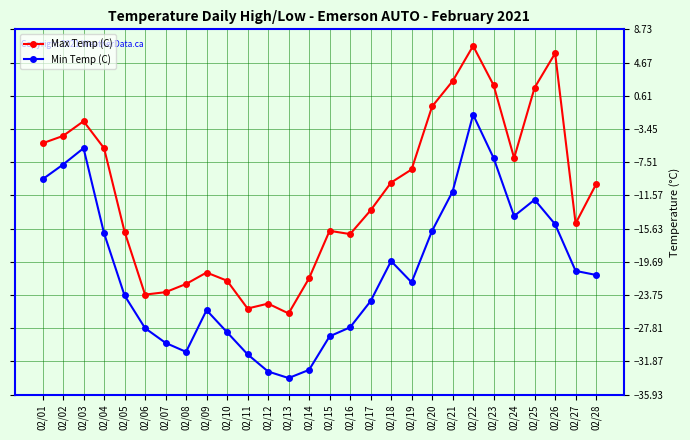

At which label does Min Temp (C) first exceed -21?

02/01